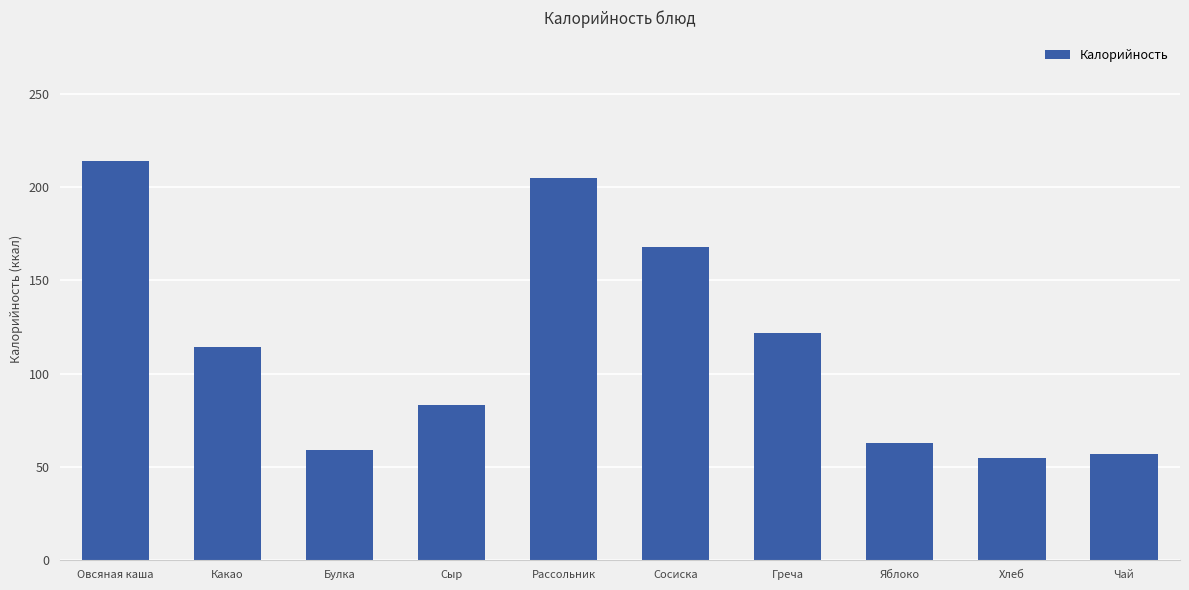

Reading right to left, transcribe all the data shown in this chart.

57	55	63	122	168	205	83	59	114	214